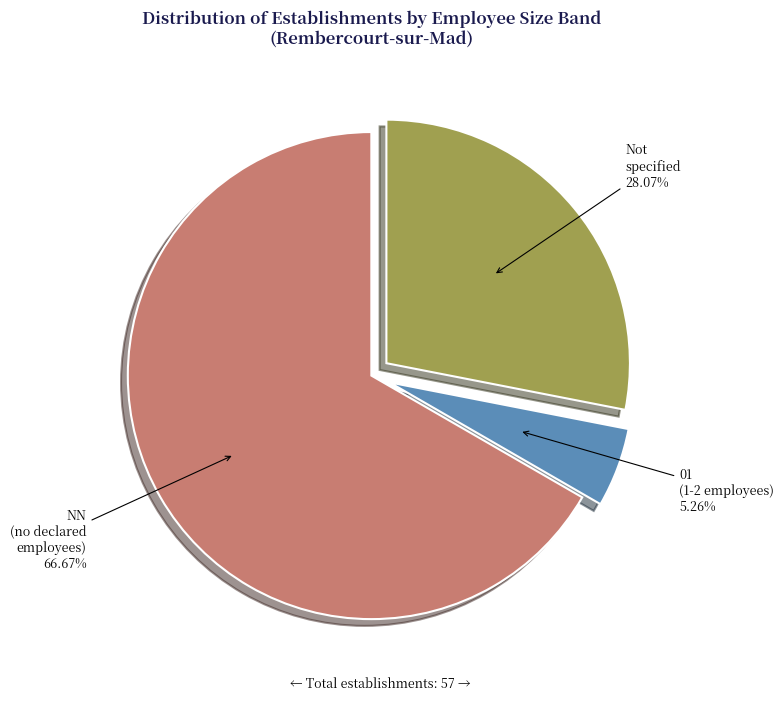

Is the sum of Not specified and 01 (1-2 employees) greater than half?

No